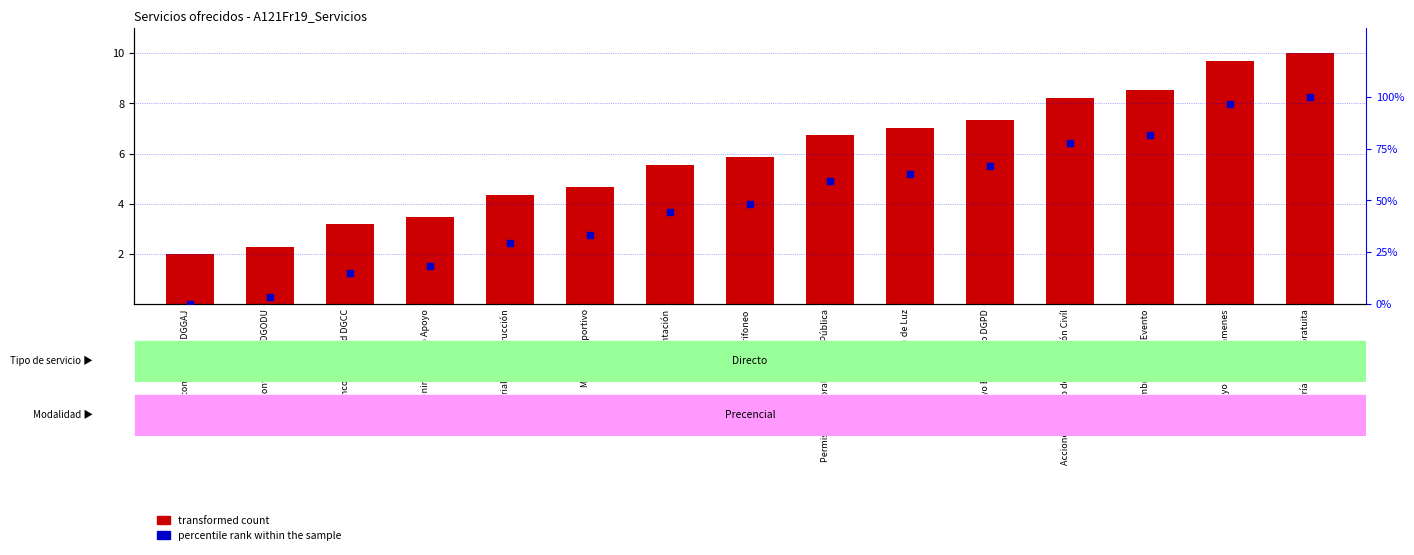

What are all the series names shown in the legend?

transformed count, percentile rank within the sample